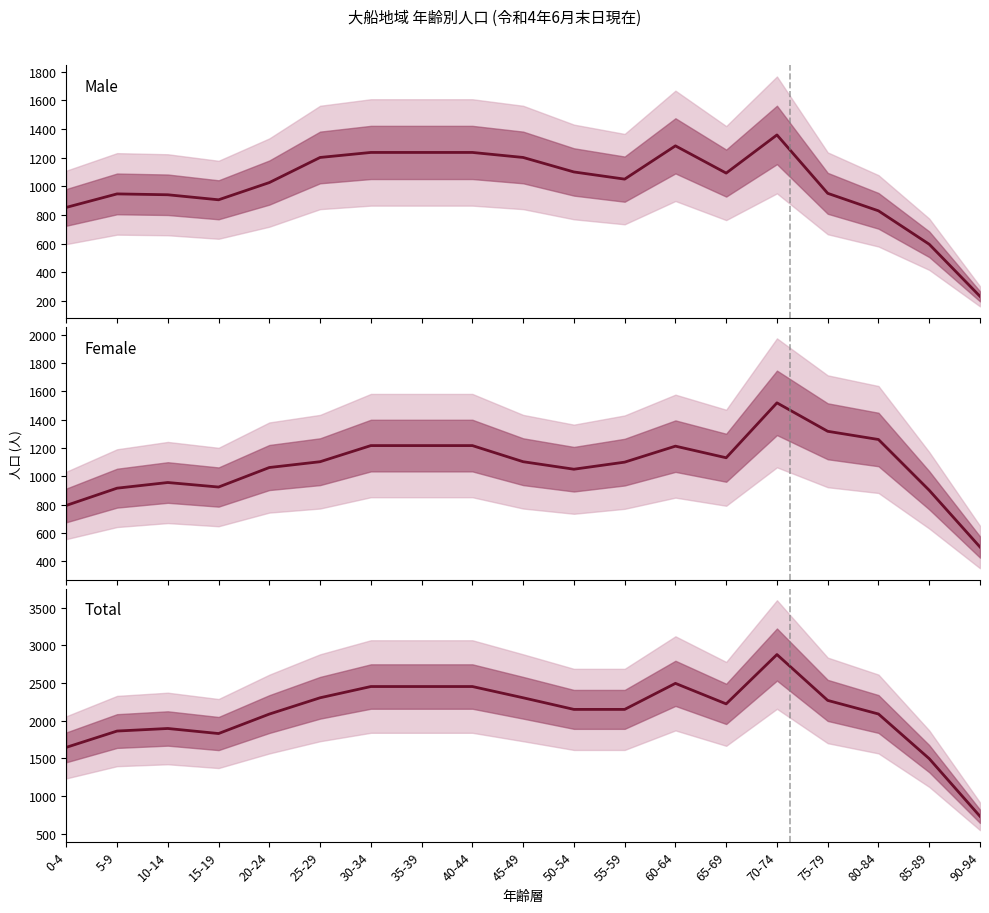

What is the total value across all series at 55-59?

4300